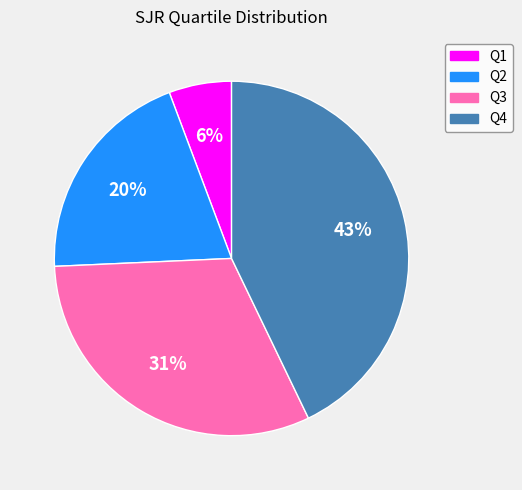

To the nearest percent, what is the average slice percentage?

25%